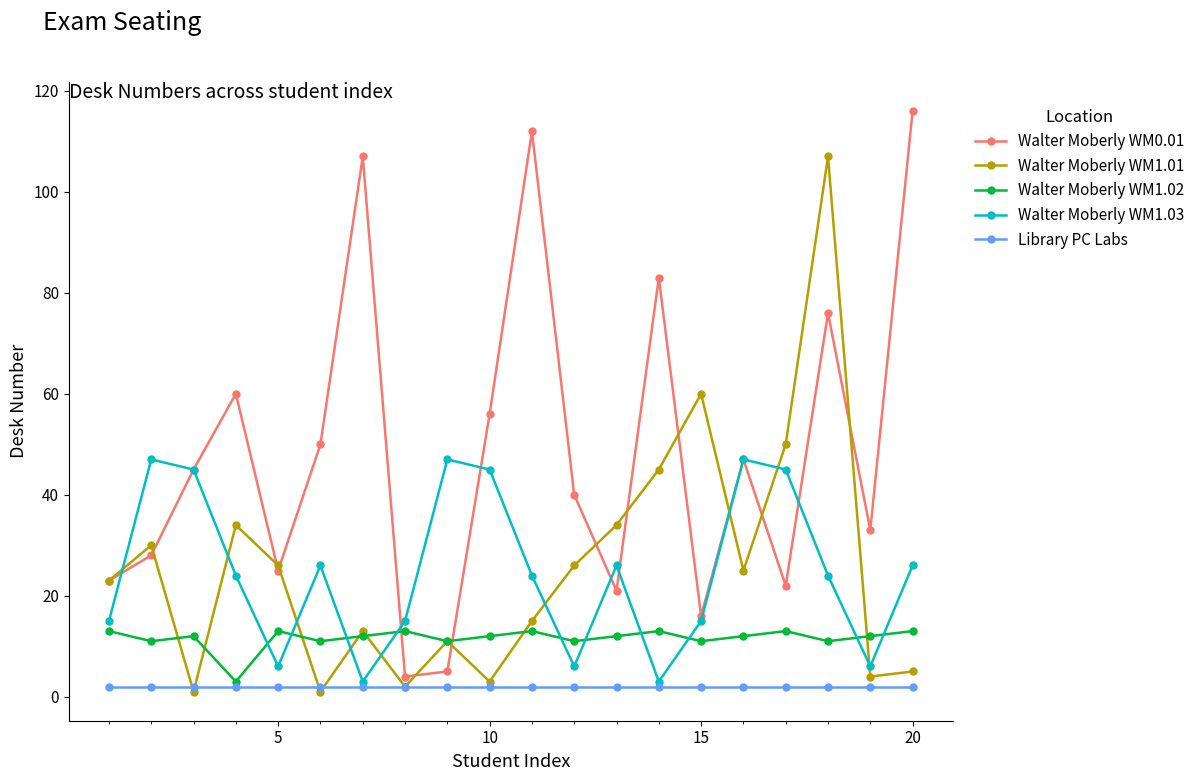

After their last crossing, which series has the higher values: Walter Moberly WM1.01 or Walter Moberly WM1.03?

Walter Moberly WM1.03